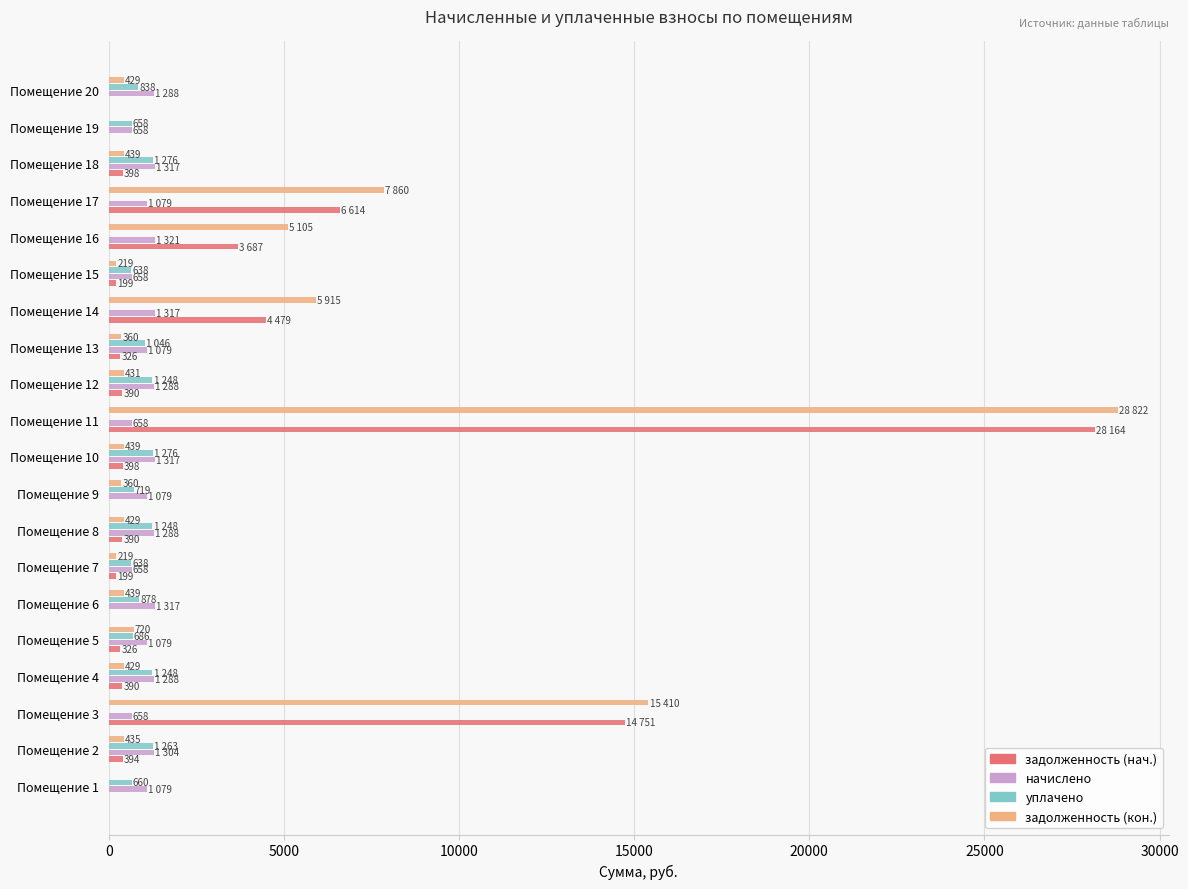

At which category is the sum across all series the highest?

Помещение 11